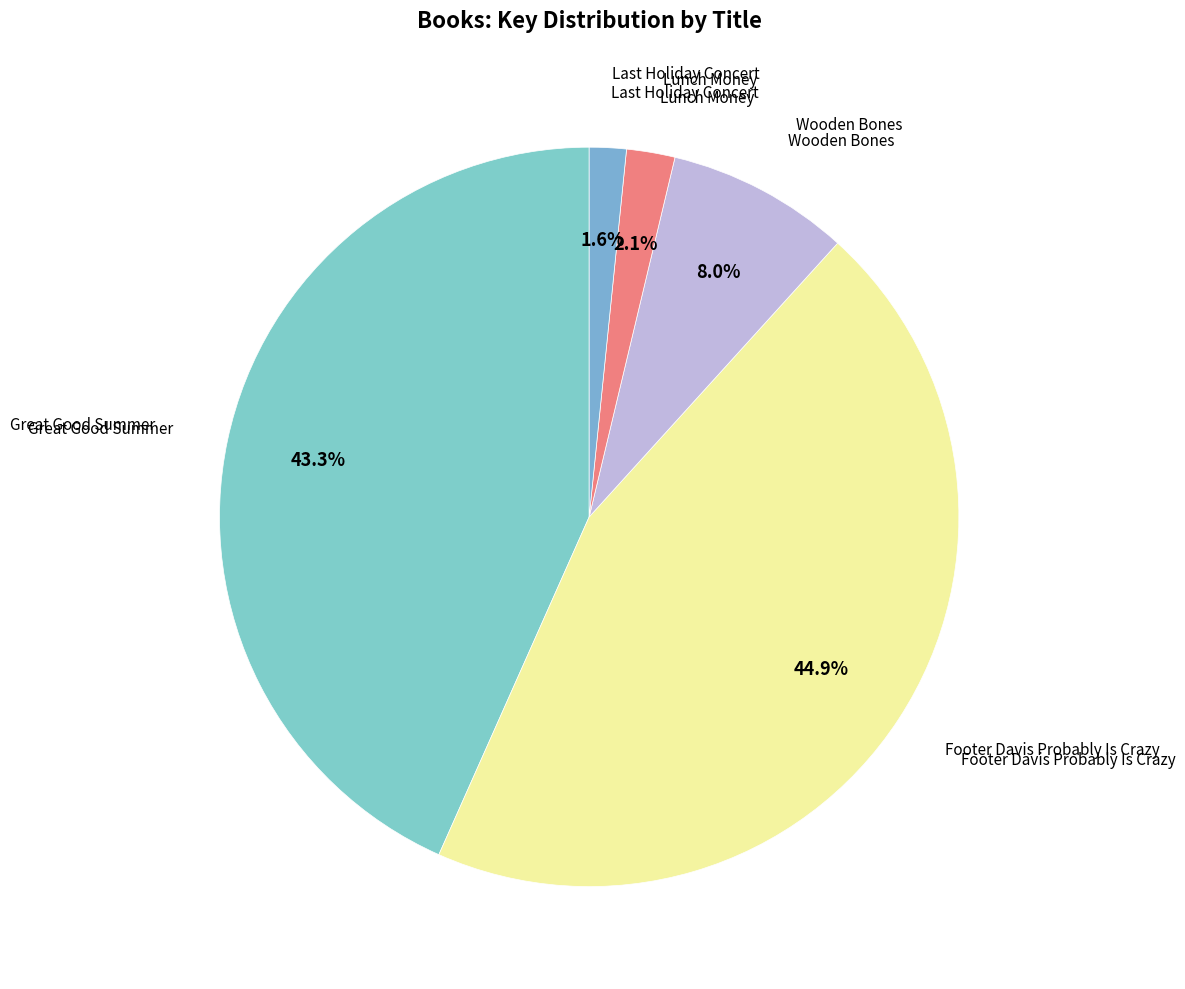

Does any single category account for the majority?

No